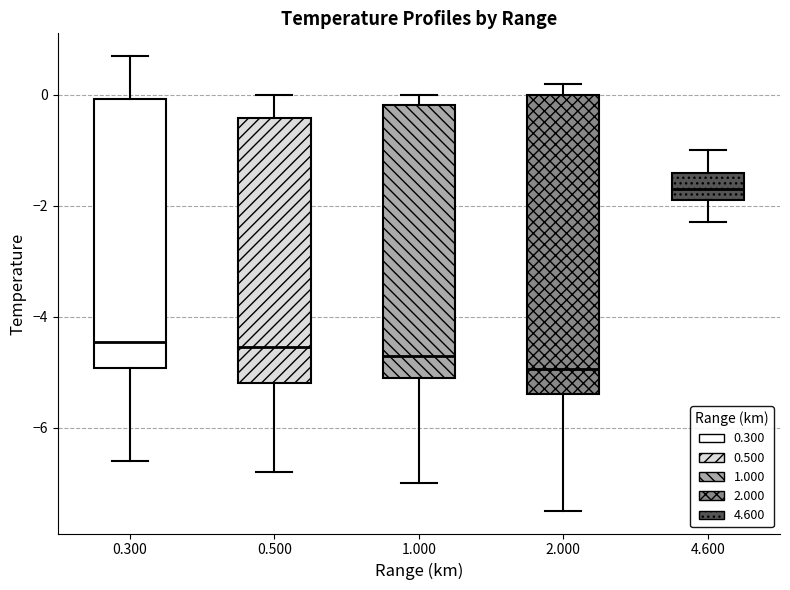

Reading left to right, read every box against the y-axis: the position of its median line, the range the box covers, and the ends of its whiskers. The values are not printed on the chart, so give them approximately, as read against the axis.

0.300: median -4.4, box -5.0 to 0.0, whiskers -6.6 to 0.8
0.500: median -4.6, box -5.2 to -0.4, whiskers -6.8 to 0.0
1.000: median -4.6, box -5.0 to -0.2, whiskers -7.0 to 0.0
2.000: median -5.0, box -5.4 to 0.0, whiskers -7.4 to 0.2
4.600: median -1.6, box -1.8 to -1.4, whiskers -2.2 to -1.0